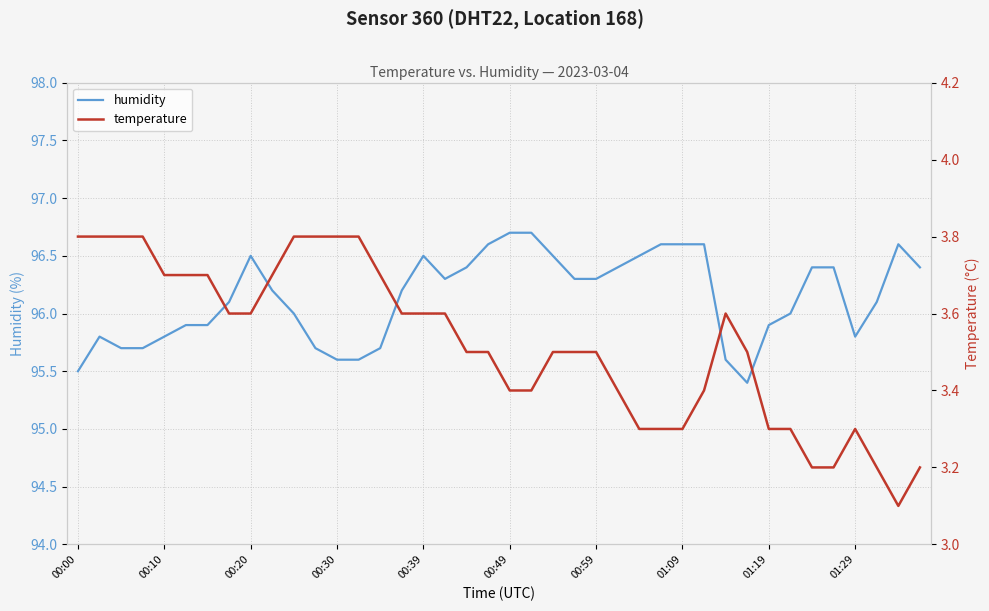

The value of temperature at 00:00 is 3.8. True or false?

True